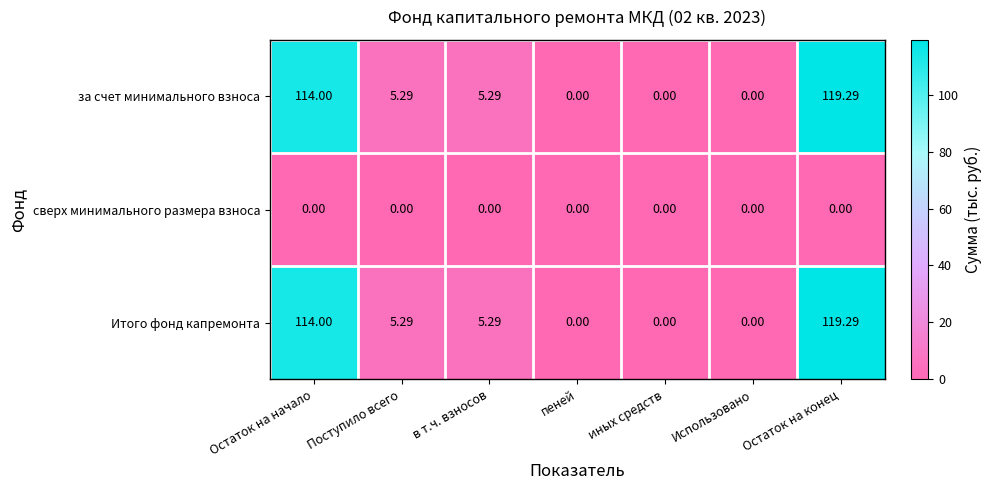

Where does the за счет минимального взноса series first go above 5?

Остаток на начало